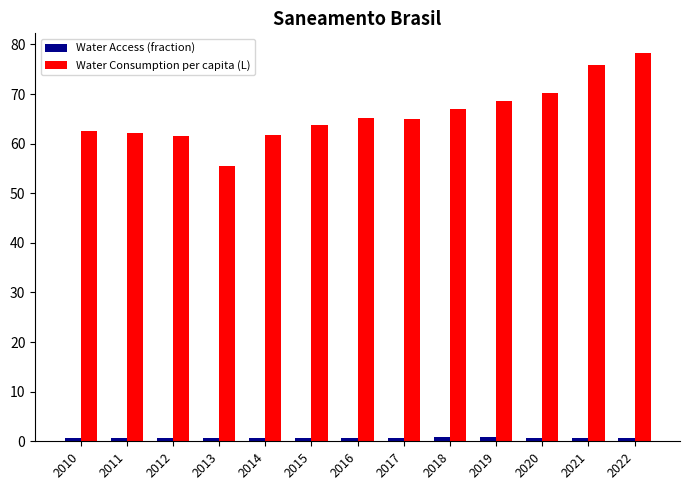

What is the value of the Water Consumption per capita (L) bar at the 13th from the left?

78.3